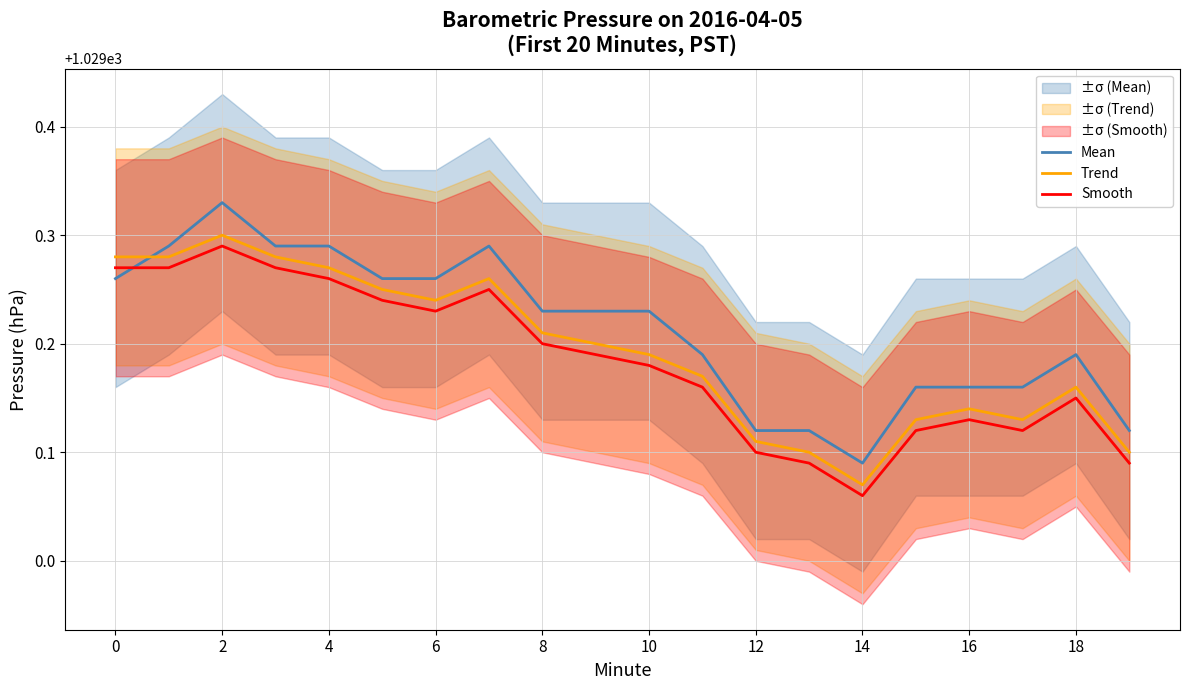

True or false: Trend has more than 0 points higher than both neighbors.

True